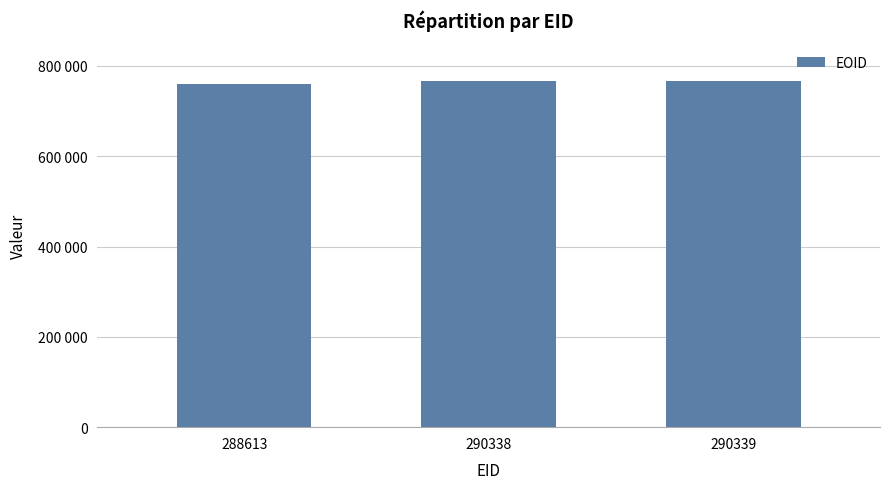

What is the greatest value displayed?

766643